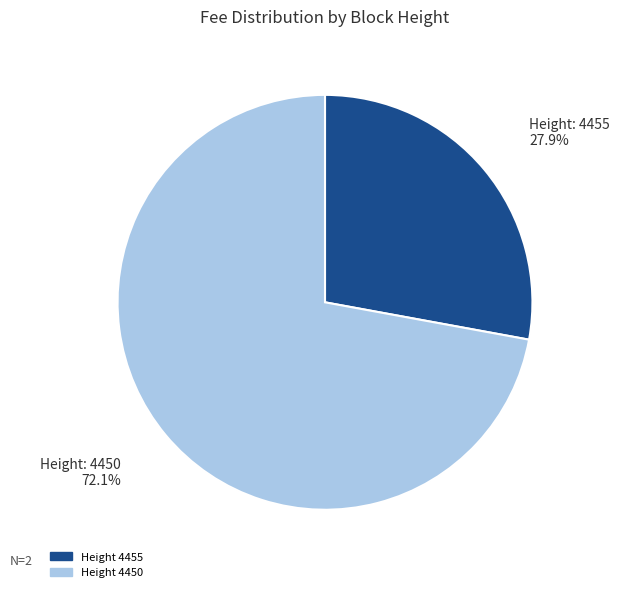

What is the ratio of the value at Height 4455 to the value at Height 4450?

0.4